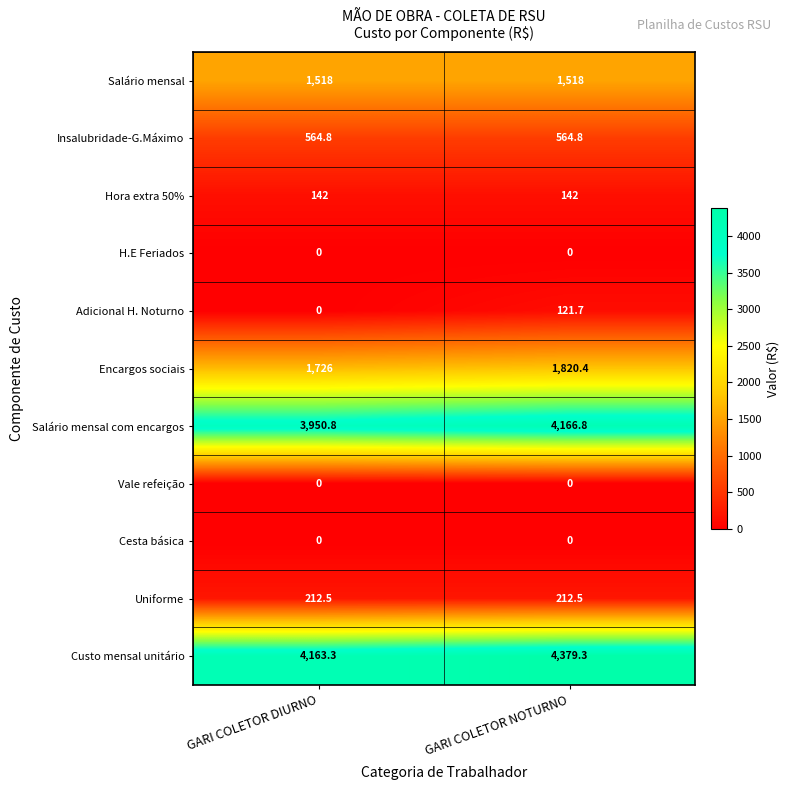

Is it true that Salário mensal com encargos equals 6613.9 at GARI COLETOR NOTURNO?

False